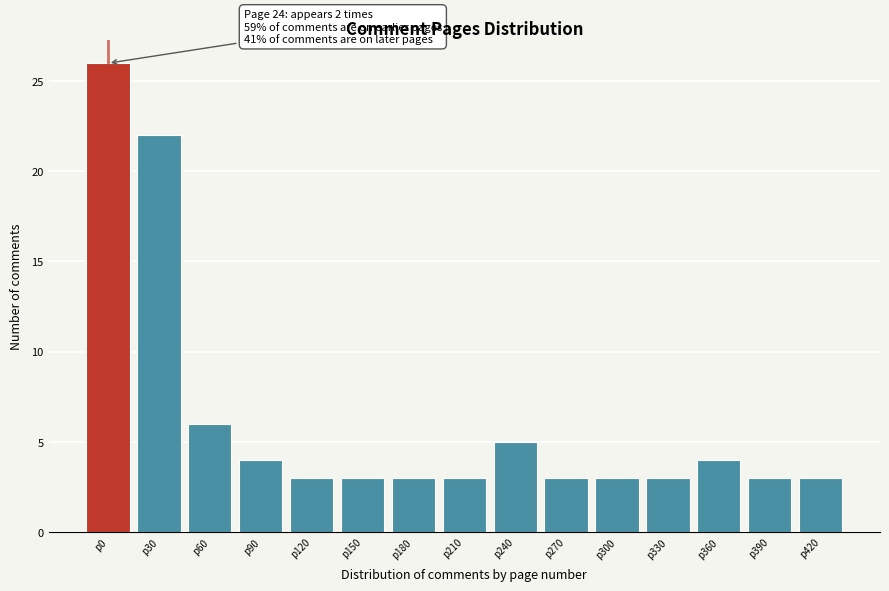

Reading left to right, transcribe all the data shown in this chart.

26	22	6	4	3	3	3	3	5	3	3	3	4	3	3